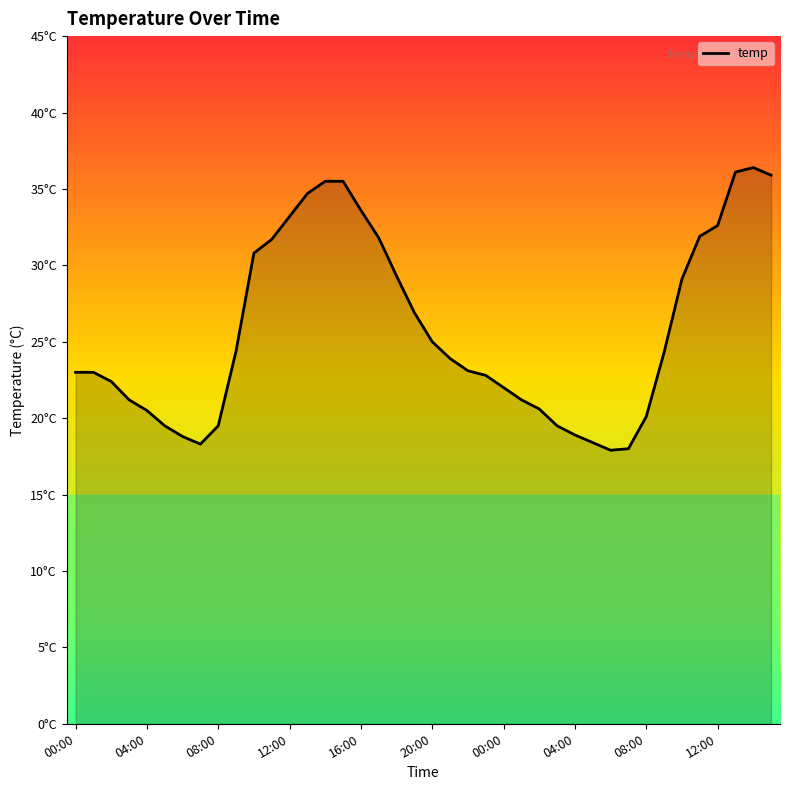

List the labels in order of value, largest first.

38, 37, 39, 14, 15, 13, 16, 12, 36, 35, 17, 11, 10, 18, 34, 19, 20, 12:00, 33, 21, 22, 00:00, 04:00, 23, 08:00, 24, 12:00, 25, 26, 16:00, 32, 20:00, 08:00, 27, 28, 00:00, 29, 04:00, 31, 30